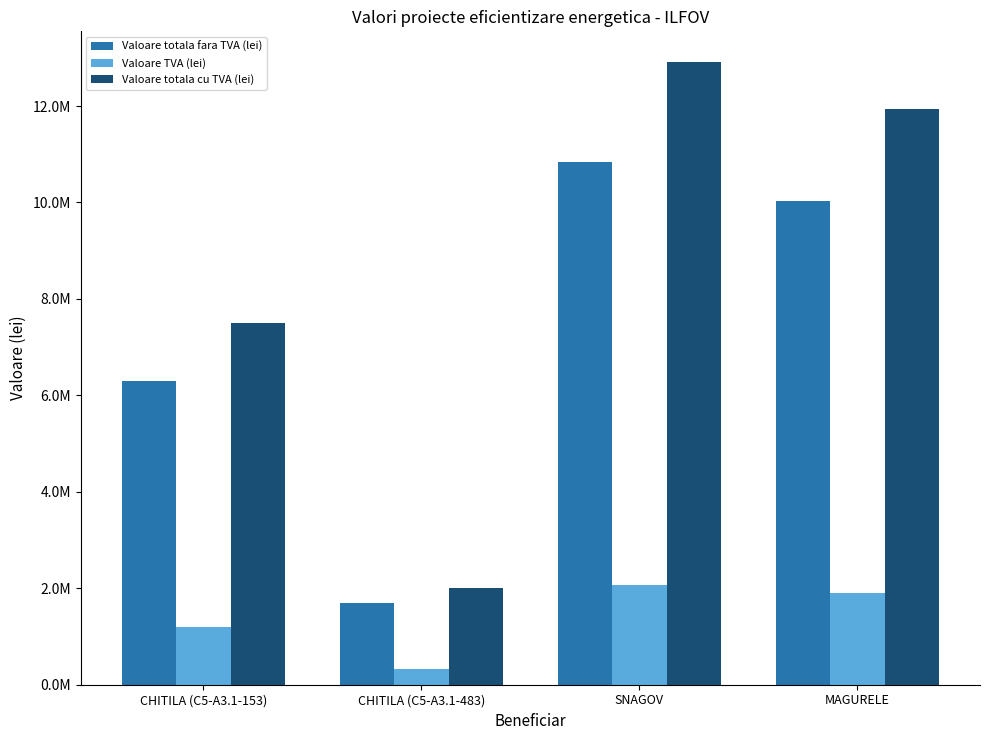

Are the bars grouped side by side (vs. stacked)?

Yes